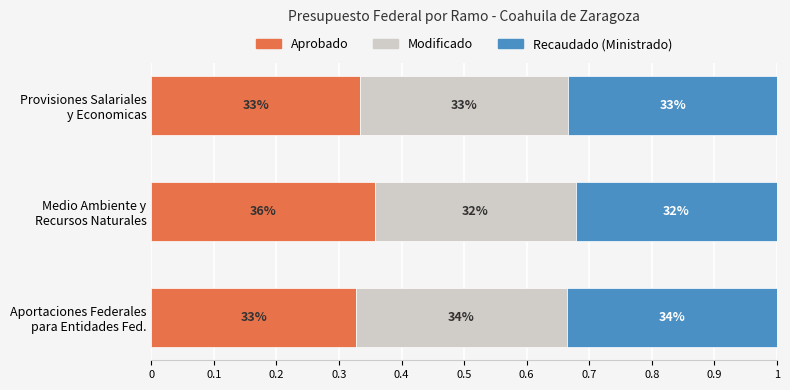

What are all the series names shown in the legend?

Aprobado, Modificado, Recaudado (Ministrado)